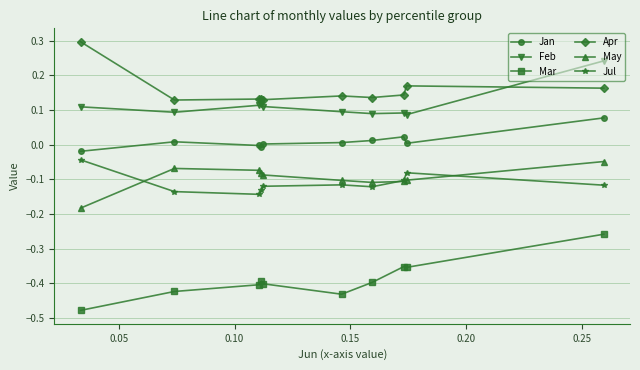

Which series has the widest spread of values?

Mar